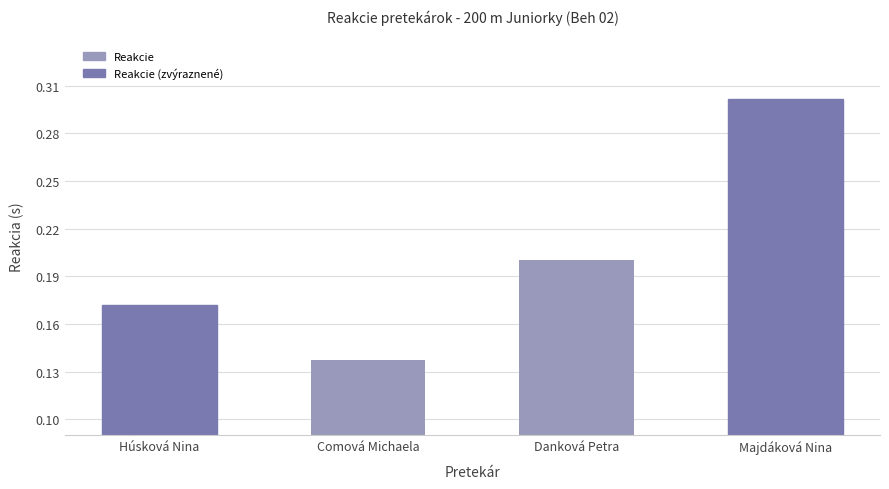

Where is the data nearest to the value 0?

Comová Michaela